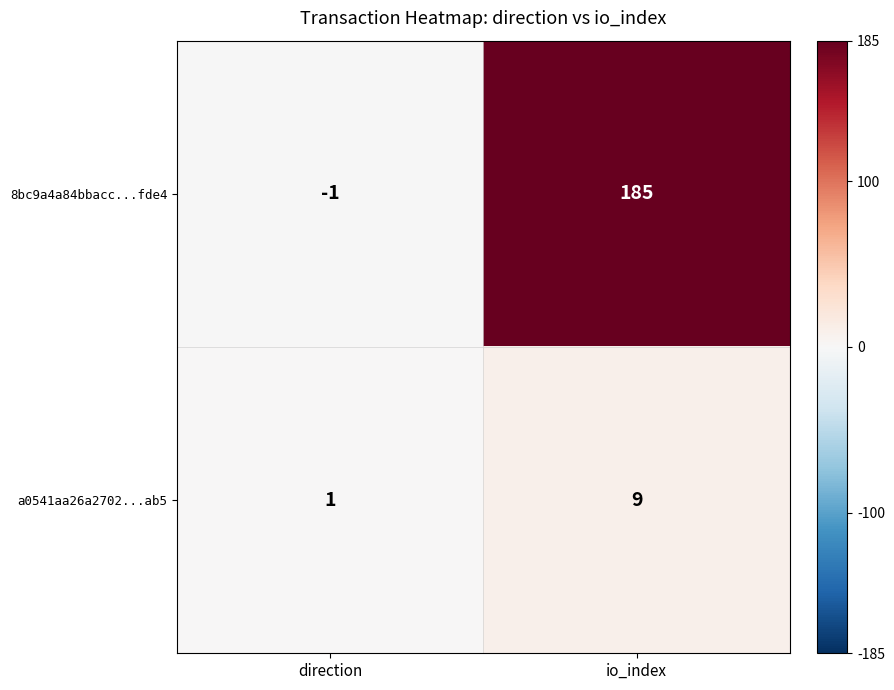

Reading left to right, list all the values displayed in this chart.

8bc9a4a84bbacc...fde4: direction=-1	io_index=185
a0541aa26a2702...ab5: direction=1	io_index=9